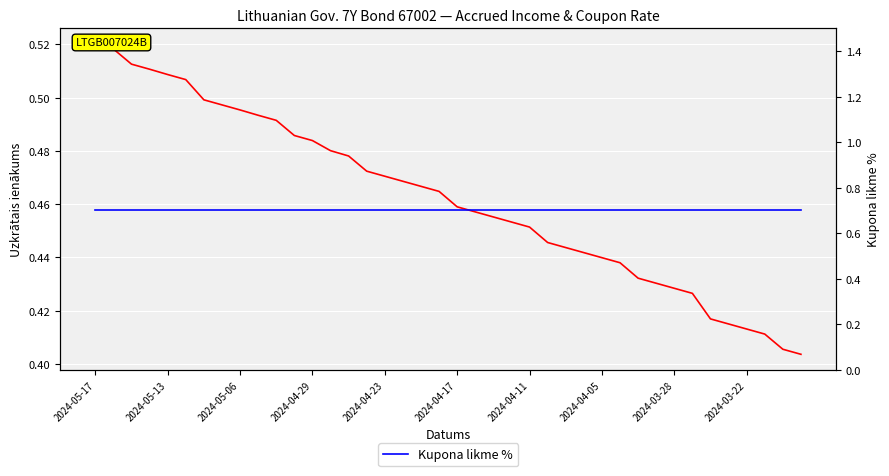

The value of Kupona likme % at 27 is 0.4. True or false?

False